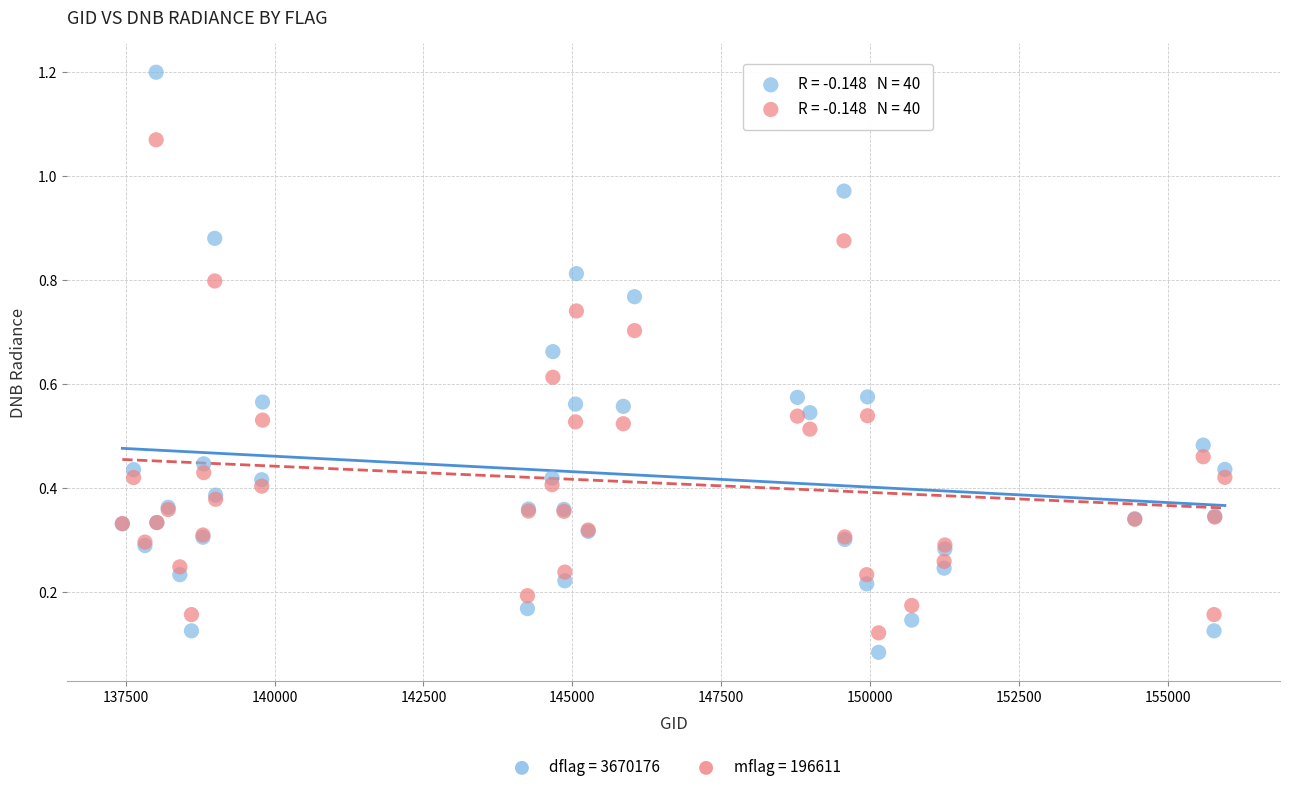

Which series contains the highest Y value?

dflag = 3670176